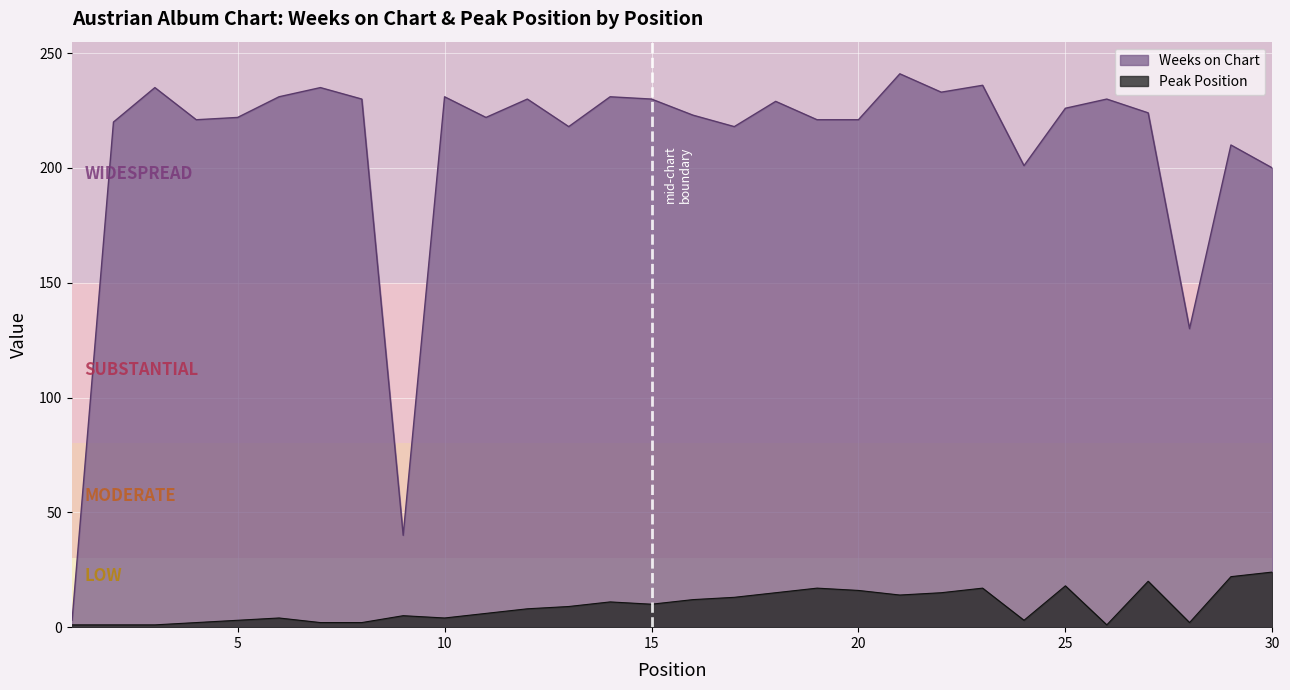

Does the chart display data point markers on the line(s)?

No